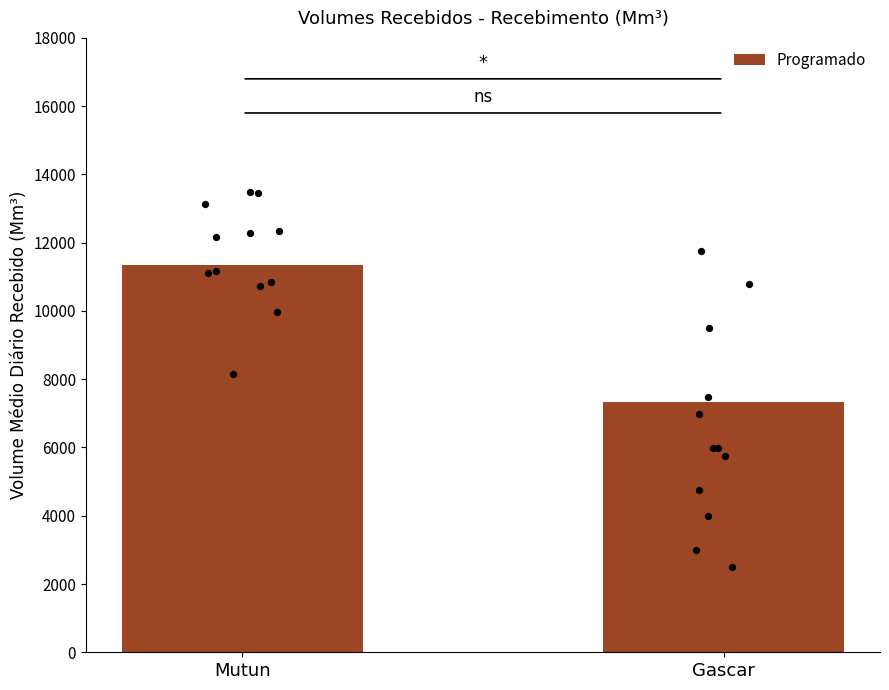

Between Gascar and Mutun, which is larger?

Mutun